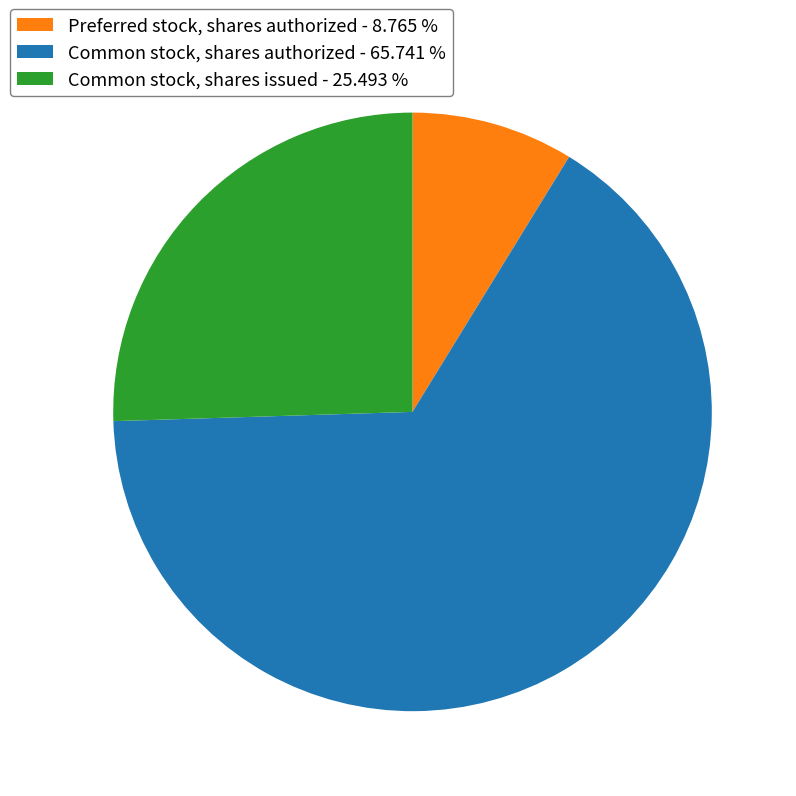

How many segments does this pie chart have?

3